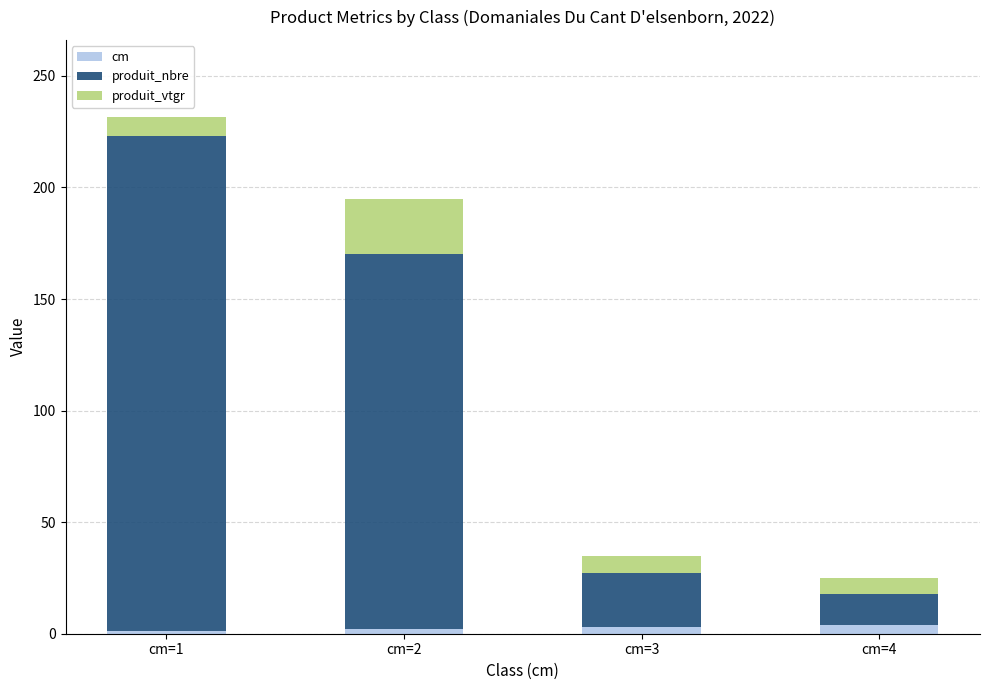

Between cm=1 and cm=4, which series saw the biggest shift?

produit_nbre